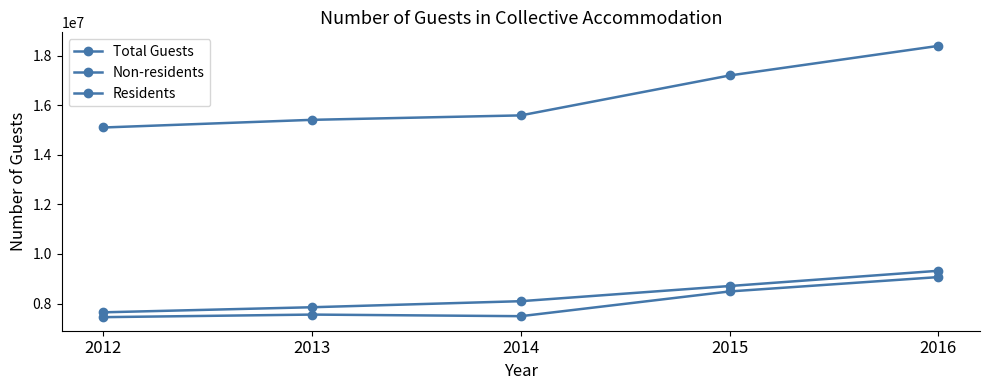

At which label is Non-residents closest to 8484242?

2015